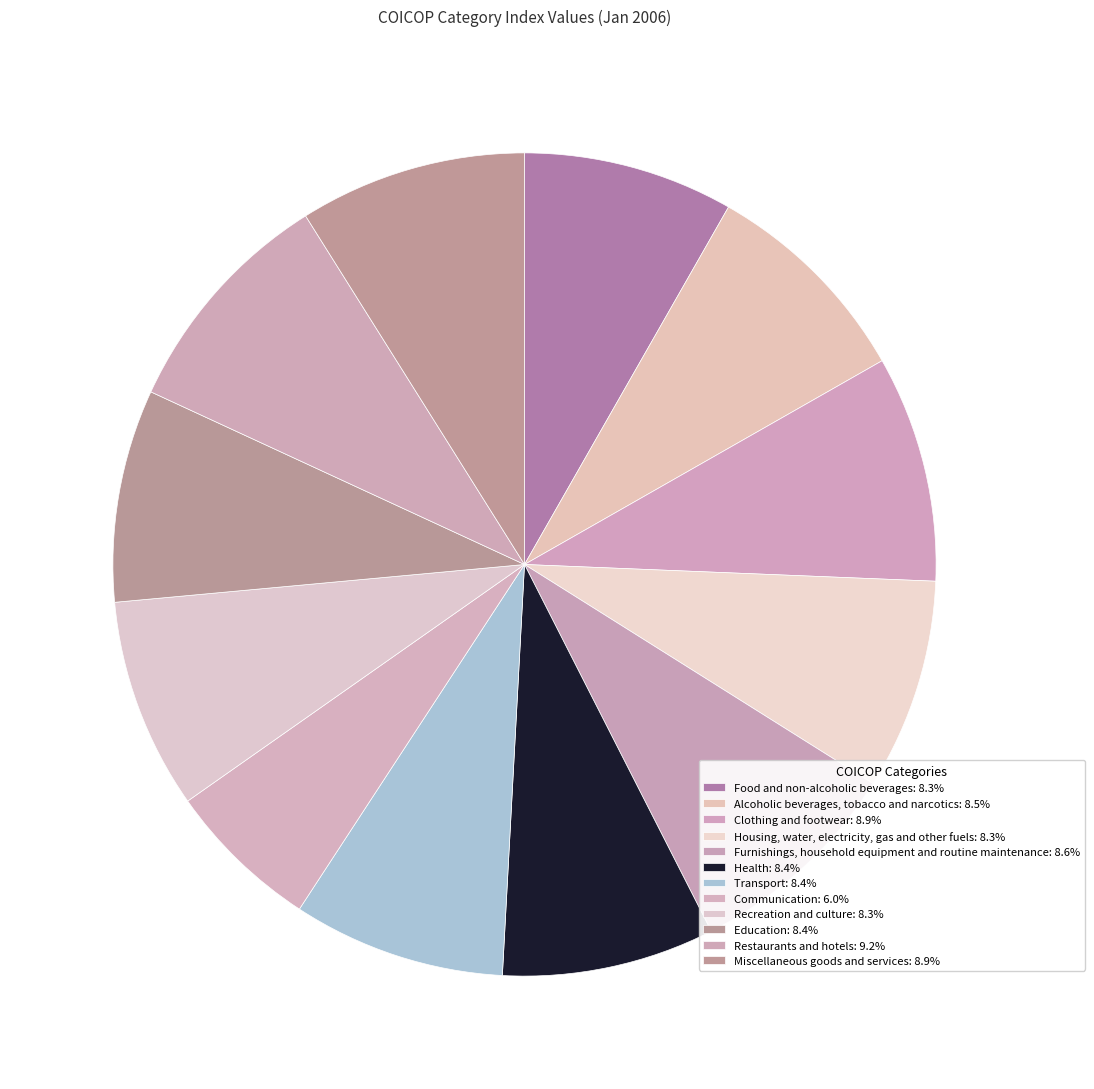

The Transport slice represents 2% of the pie. True or false?

False